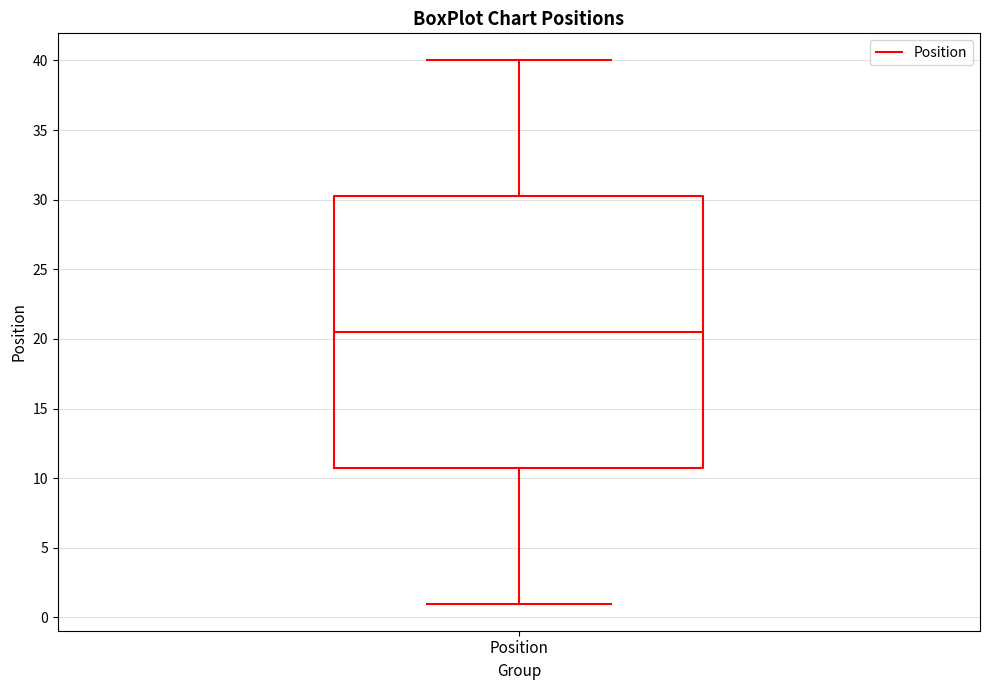

Transcribe this box plot: give where the median line is, the range the box spans, and where the two whiskers end, as read against the y-axis. The values are not printed on the chart, so give them approximately, as read against the axis.

median 20.5, box 11.0 to 30.5, whiskers 1.0 to 40.0